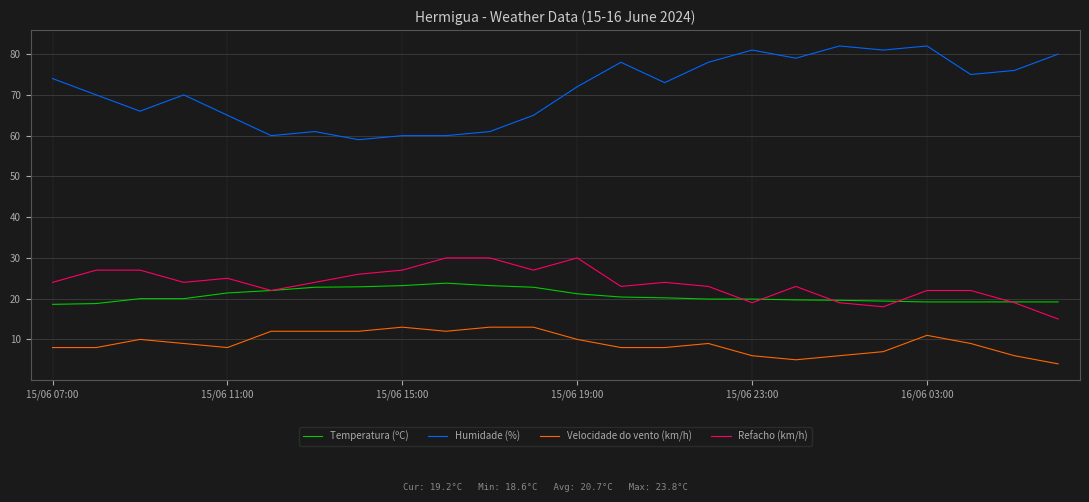

What is the greatest value displayed?

82.0